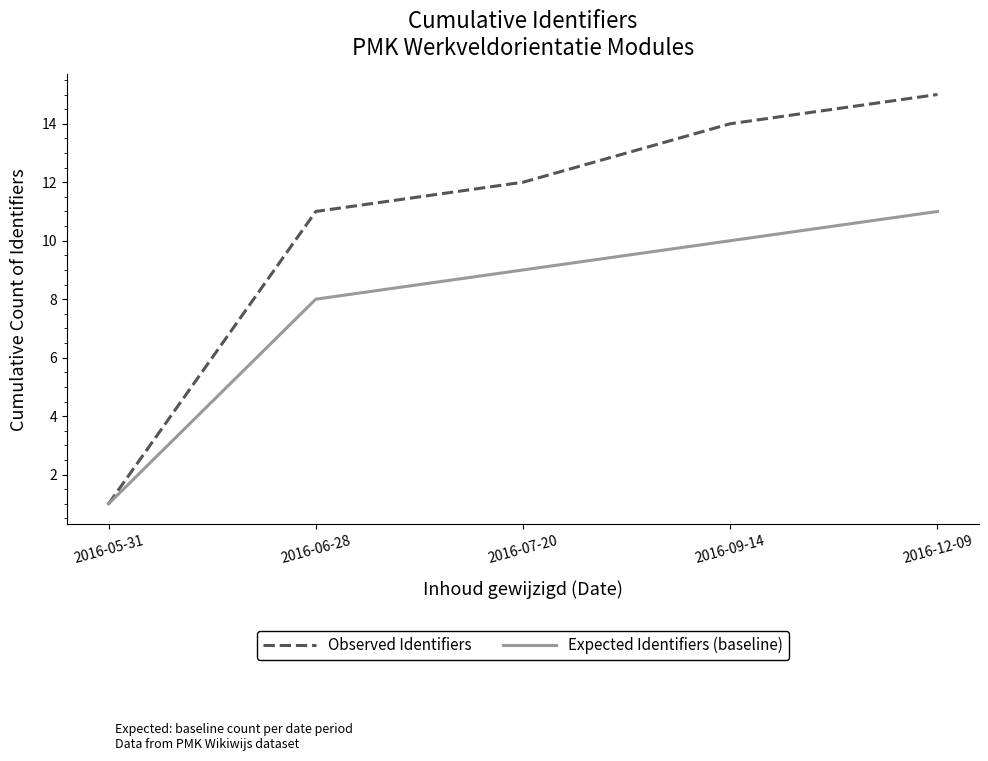

At which category does the chart reach its peak across all series?

2016-12-09